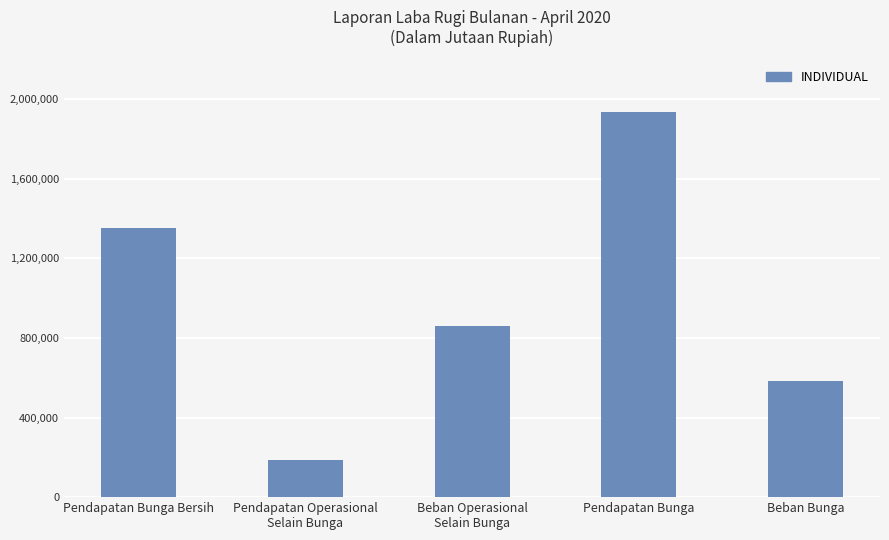

What is the ratio of the value at Pendapatan Operasional
Selain Bunga to the value at Pendapatan Bunga?

0.1